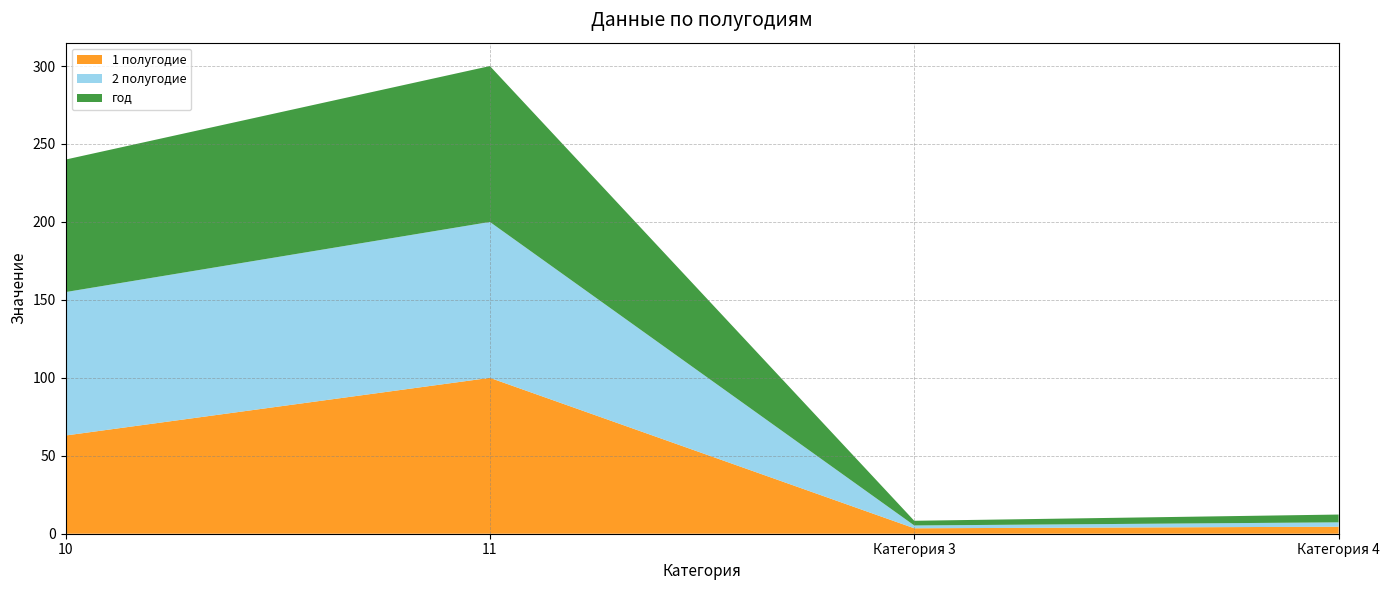

Reading left to right, what are all the values shown in this chart?

1 полугодие: 63.0	100.0	3.5	4.5
2 полугодие: 92.0	100.0	1.8	2.8
год: 85.0	100.0	3.0	5.0